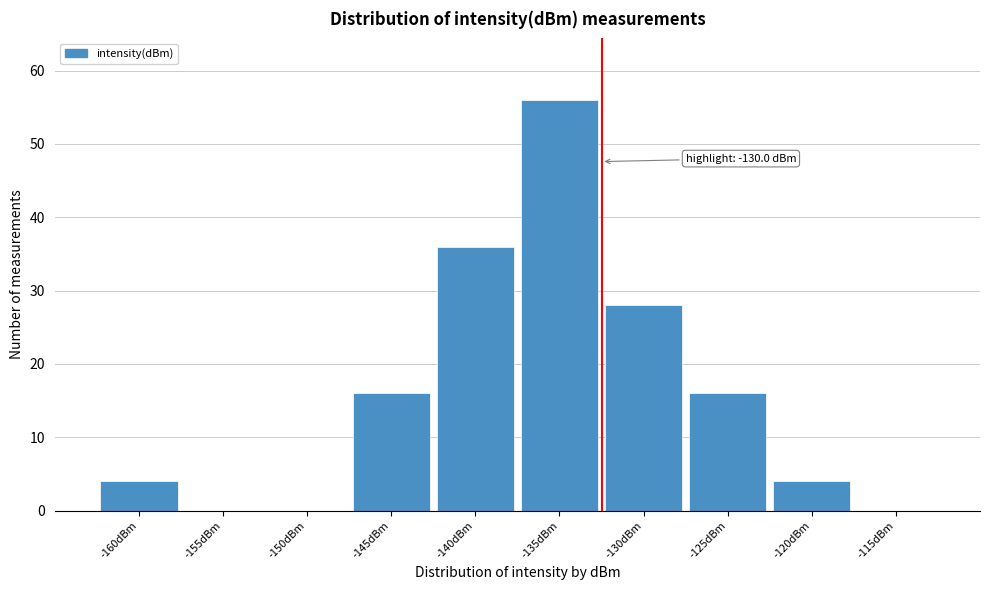

Reading left to right, list all the values displayed in this chart.

-160dBm=4	-155dBm=0	-150dBm=0	-145dBm=16	-140dBm=36	-135dBm=56	-130dBm=28	-125dBm=16	-120dBm=4	-115dBm=0